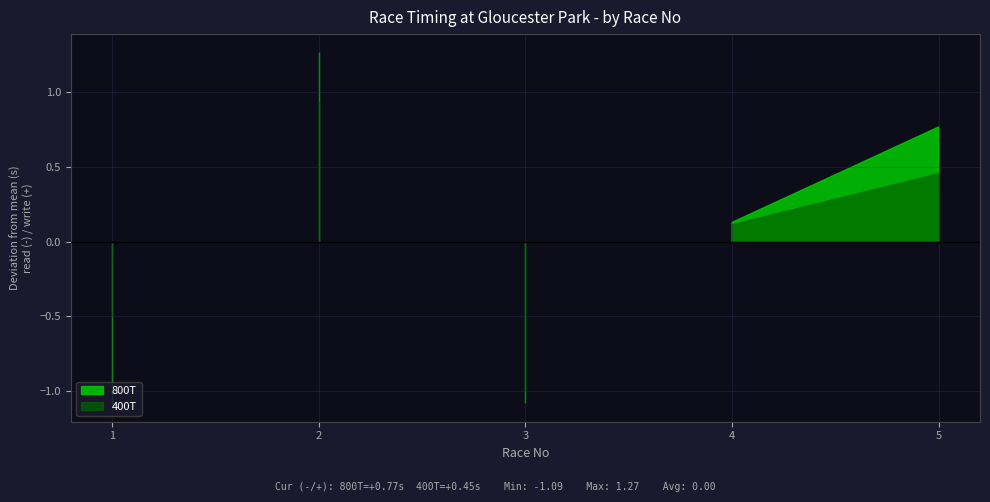

What are all the series names shown in the legend?

800T, 400T